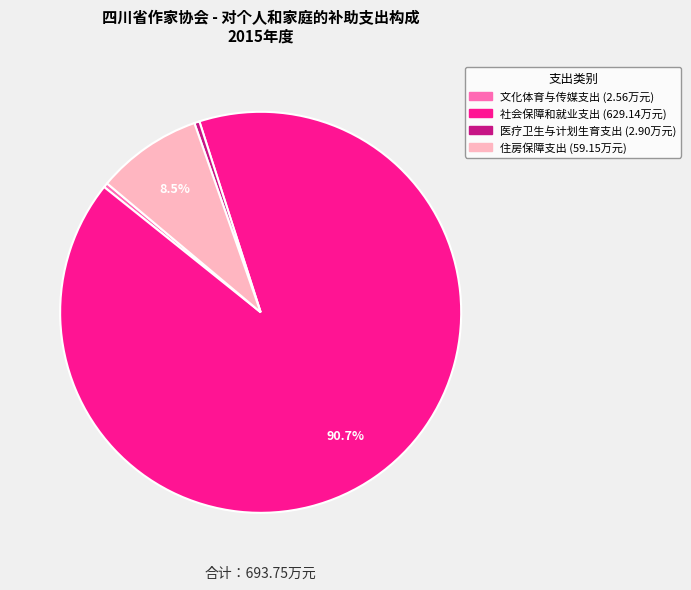

Between 住房保障支出 and 医疗卫生与计划生育支出, which is larger?

住房保障支出